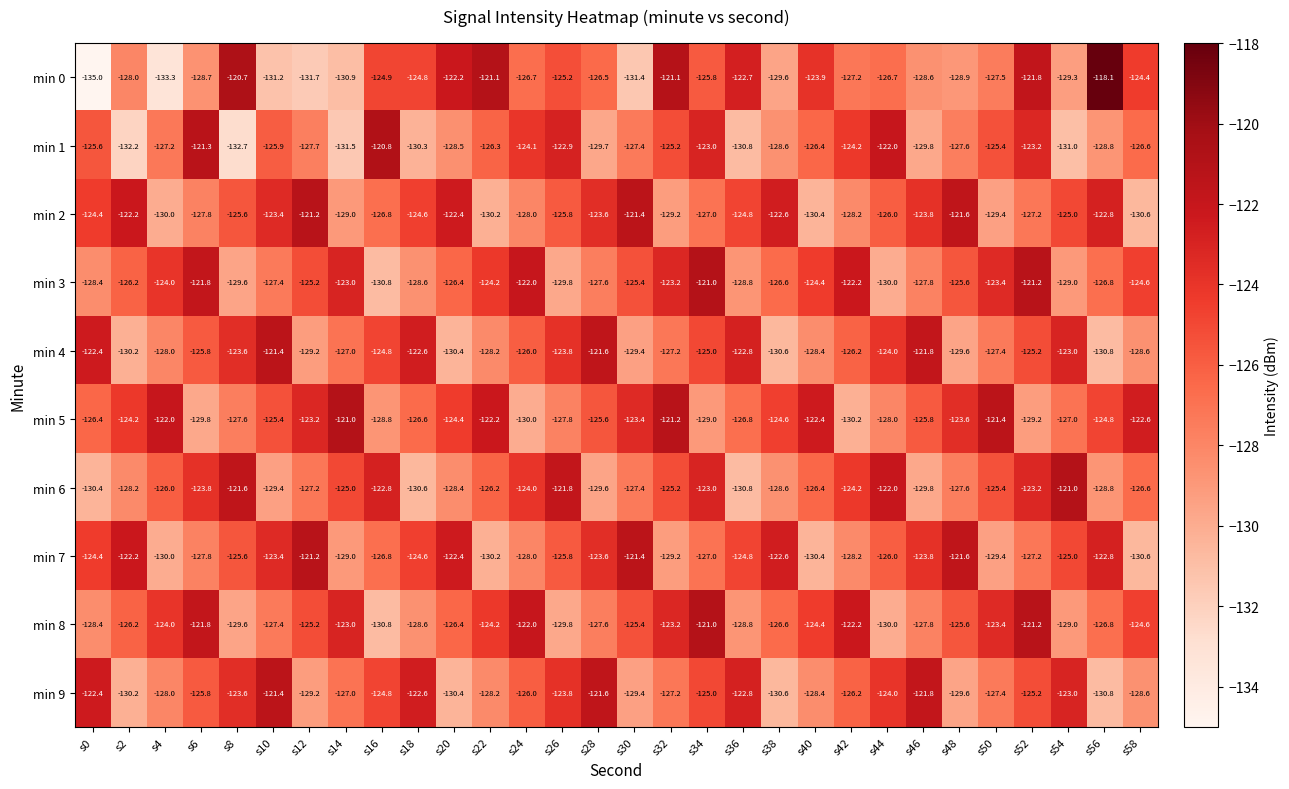

What is the sum of all min 3 values?

-3775.0